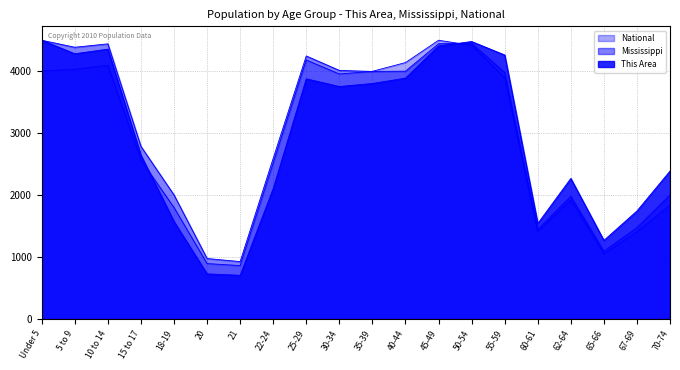

List the labels in order of This Area value, smallest first.

21, 20, 65-66, 60-61, 18-19, 67-69, 22-24, 62-64, 70-74, 15 to 17, 30-34, 35-39, 25-29, 40-44, 55-59, 5 to 9, 10 to 14, 45-49, 50-54, Under 5